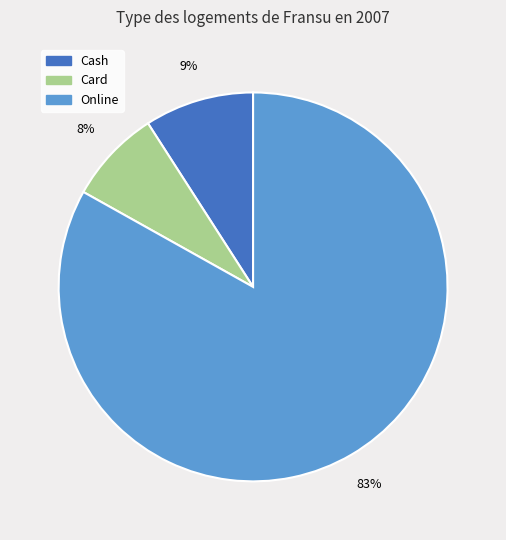

Is there any slice that represents more than half of the pie?

Yes